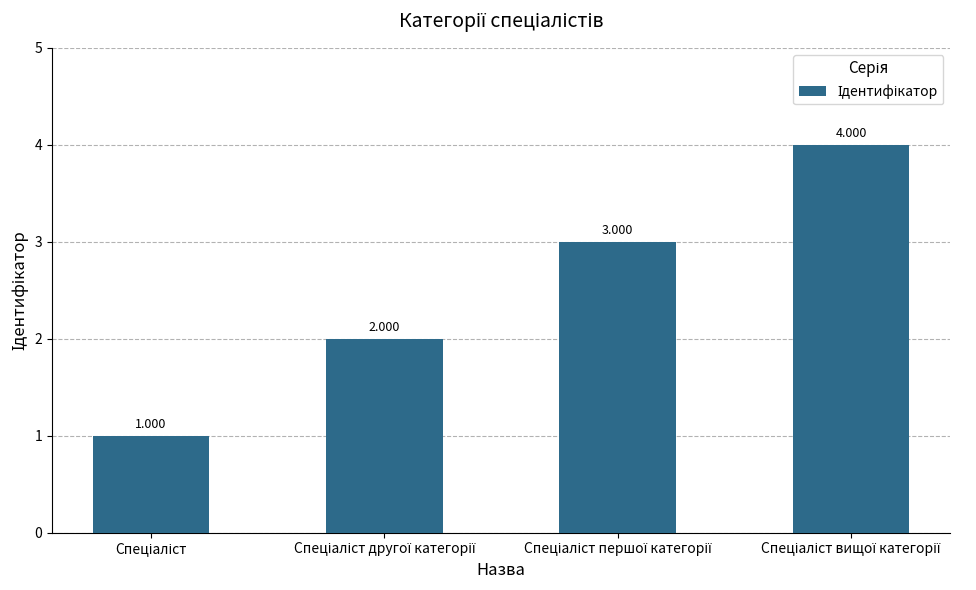

Which label corresponds to the largest value in the chart?

Спеціаліст вищої категорії